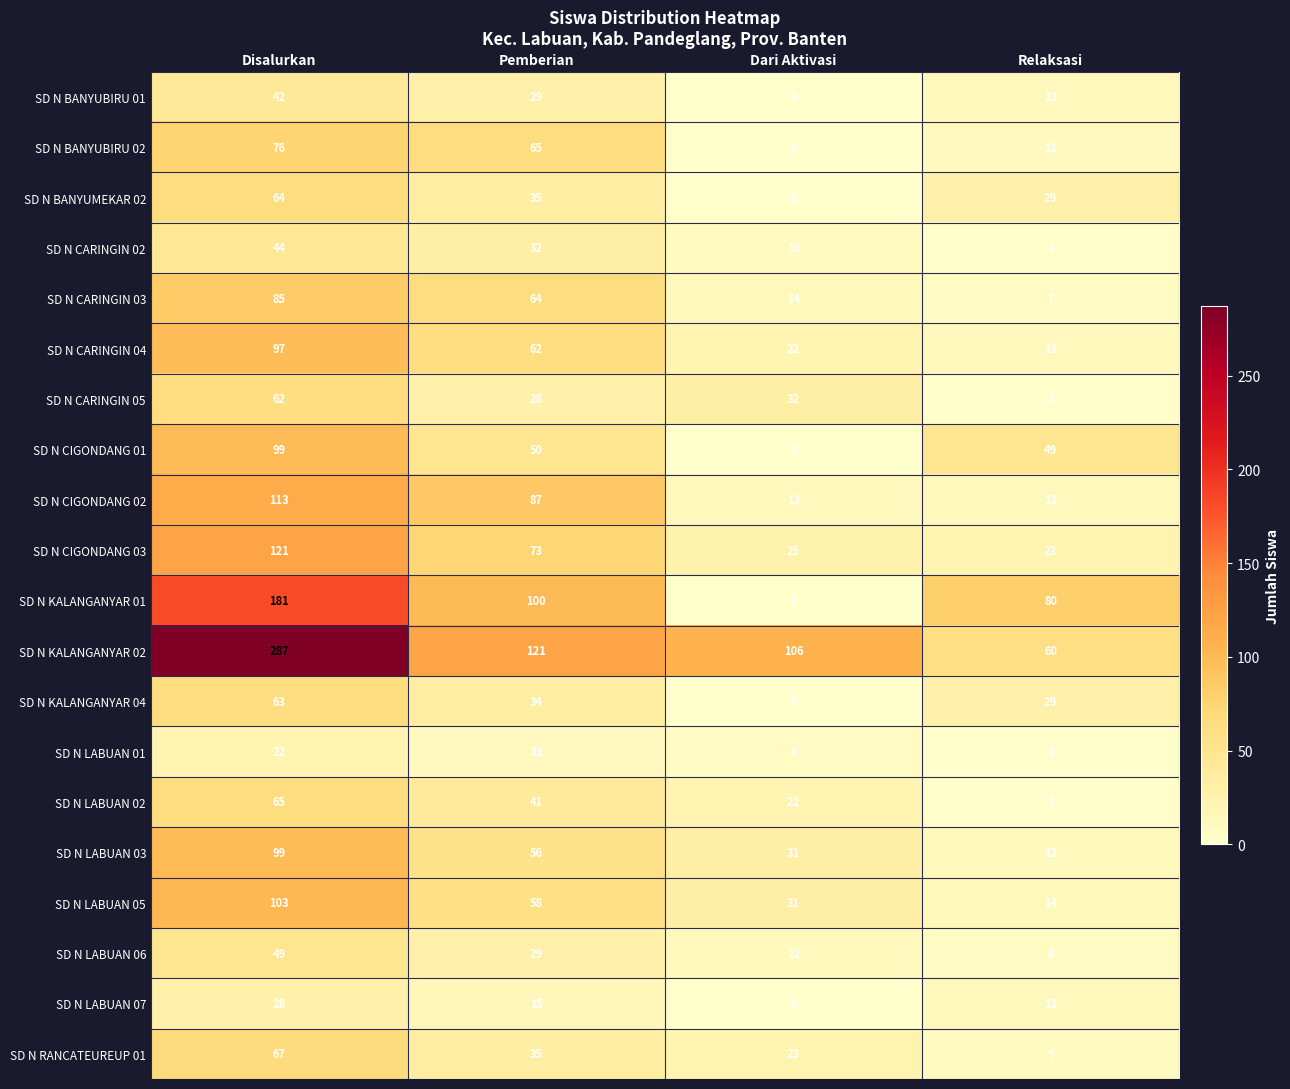

What is the difference between the highest and lowest values at Disalurkan?

265